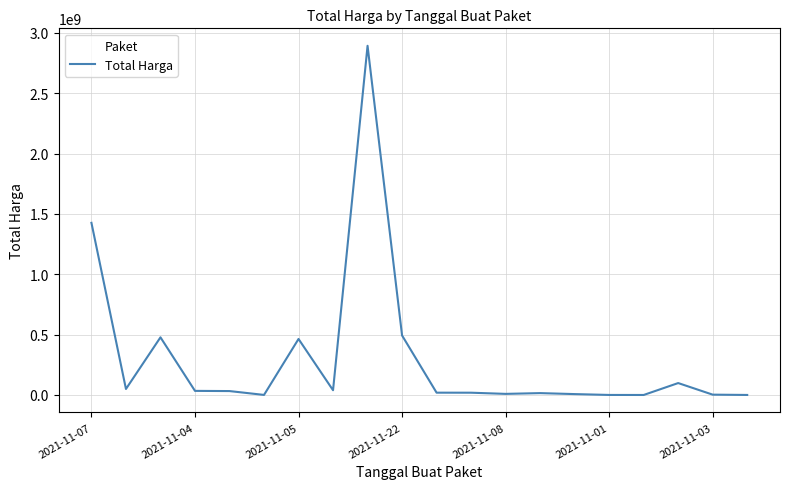

What is the smallest value displayed?

78000